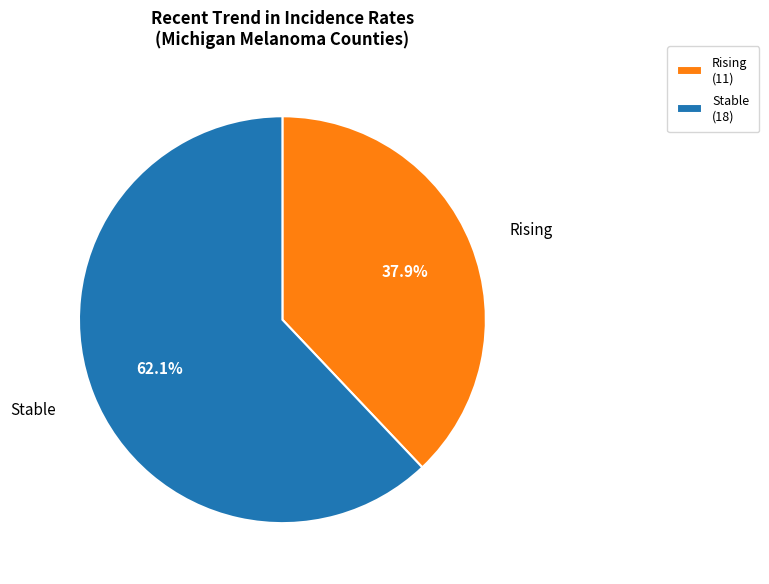

Does any single category account for the majority?

Yes